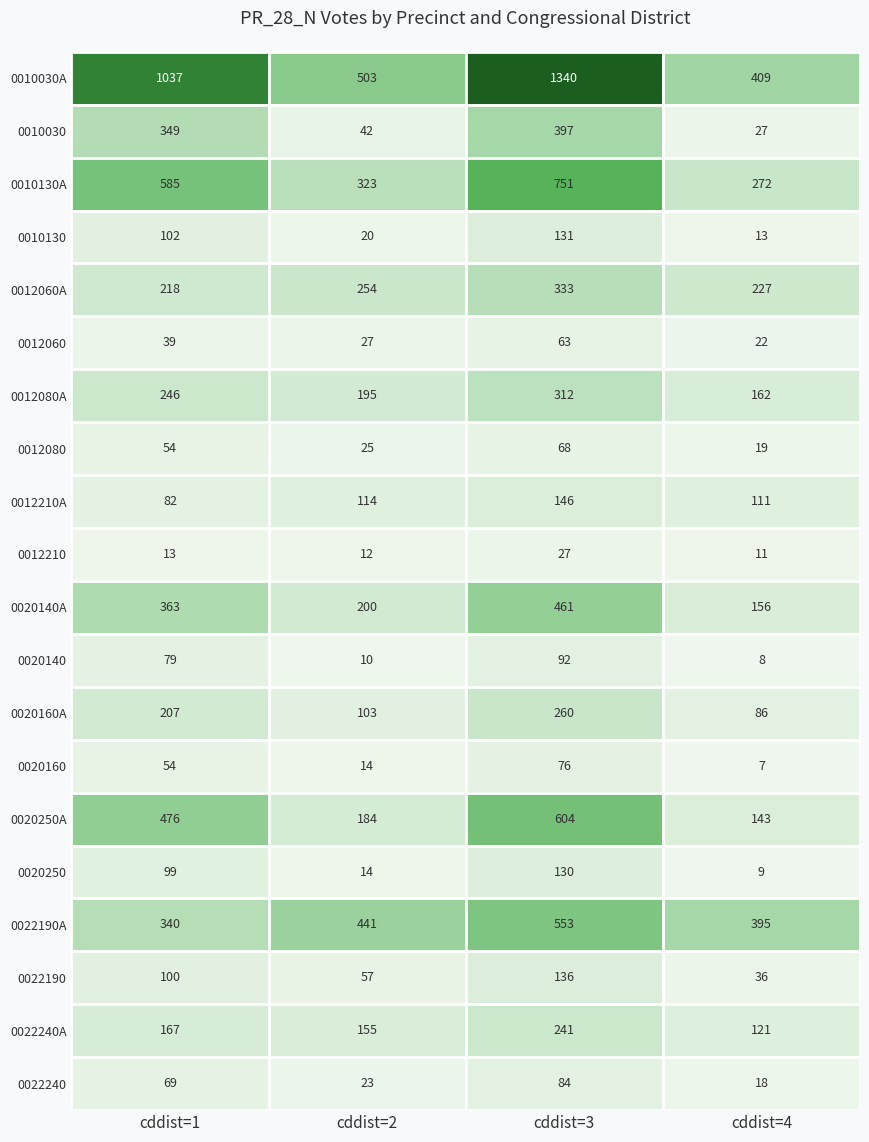

True or false: 0022190A has a value of 553 at cddist=3.

True